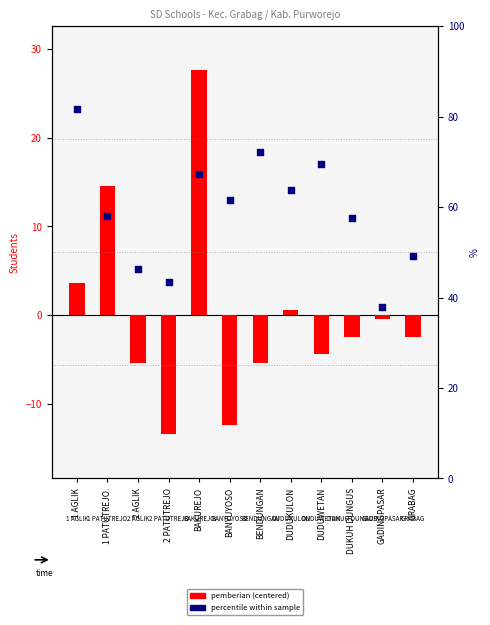

Which series contains the highest Y value?

percentile within sample